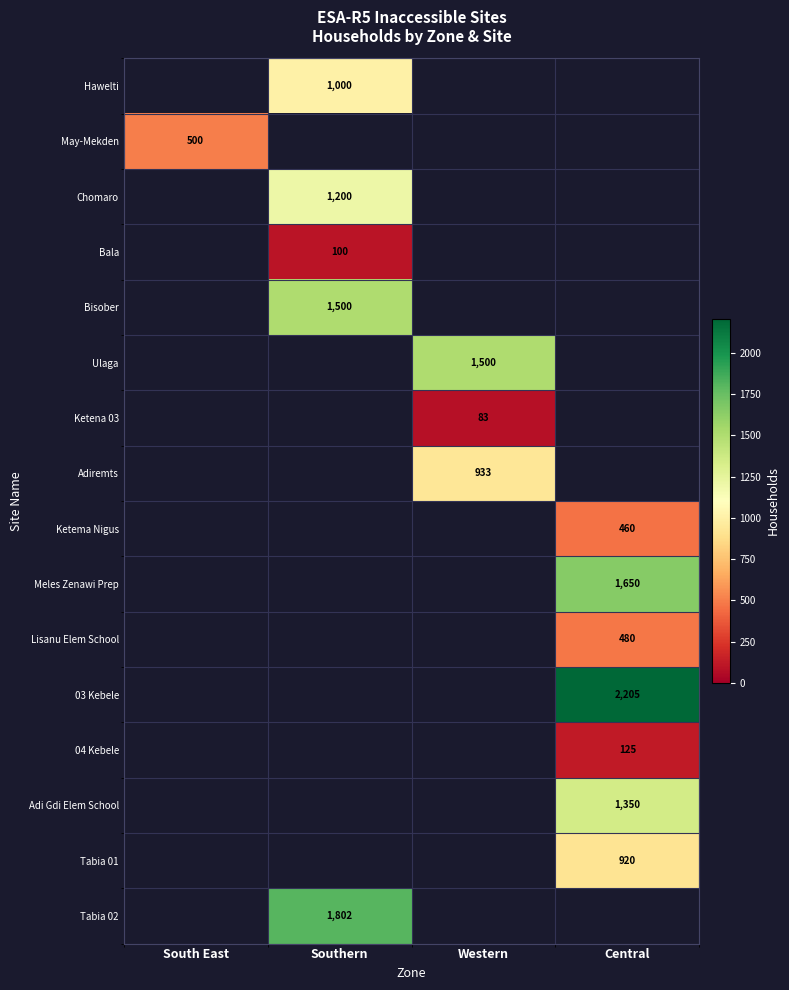

What is the smallest value displayed?

83.0